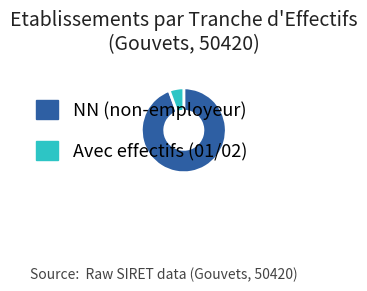

How many slices are in this pie chart?

2